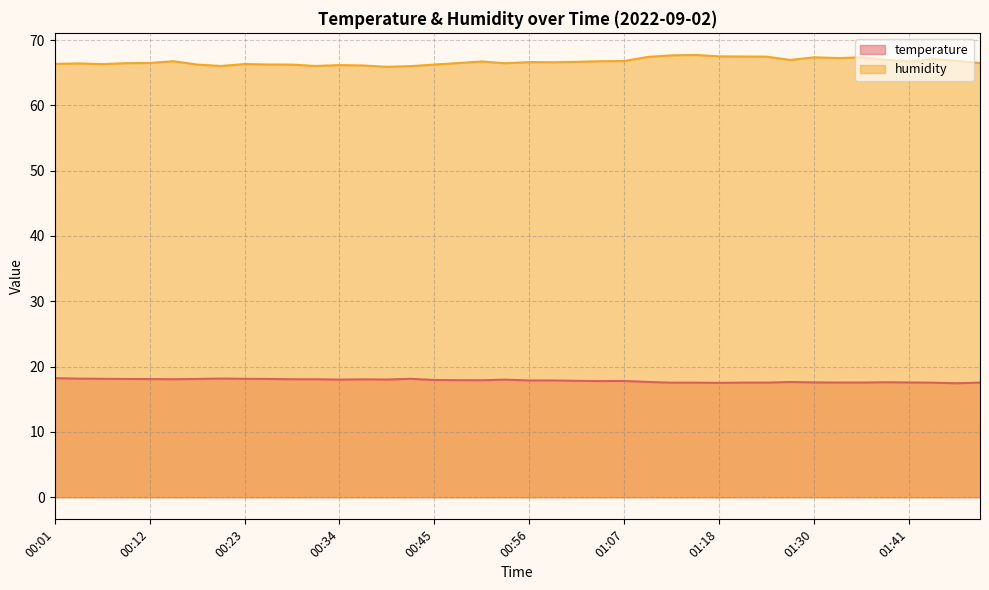

At which label does humidity reach its peak?

01:16